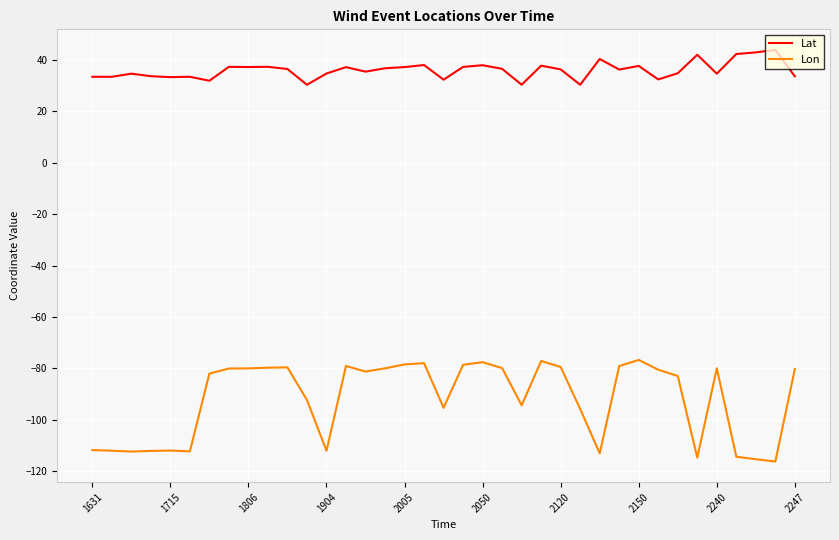

Rank the series by their average value, from highest to lowest.

Lat, Lon